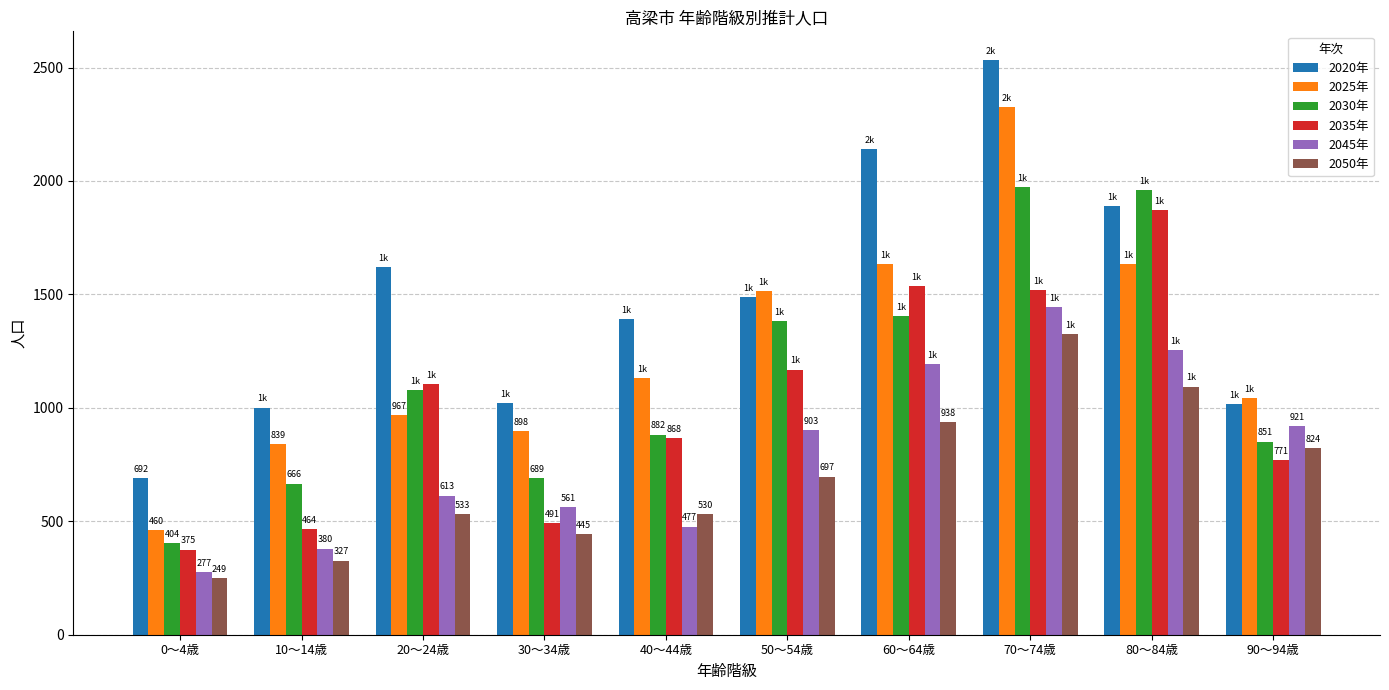

At how many categories does at least one series exceed 2349?

1